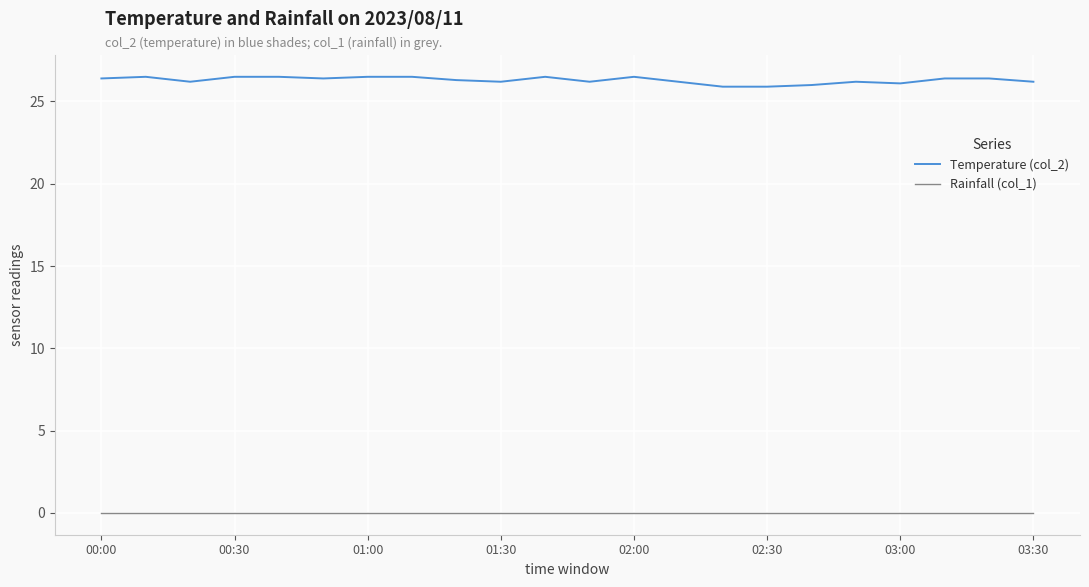

What is the sum of all Temperature (col_2) values?

578.5